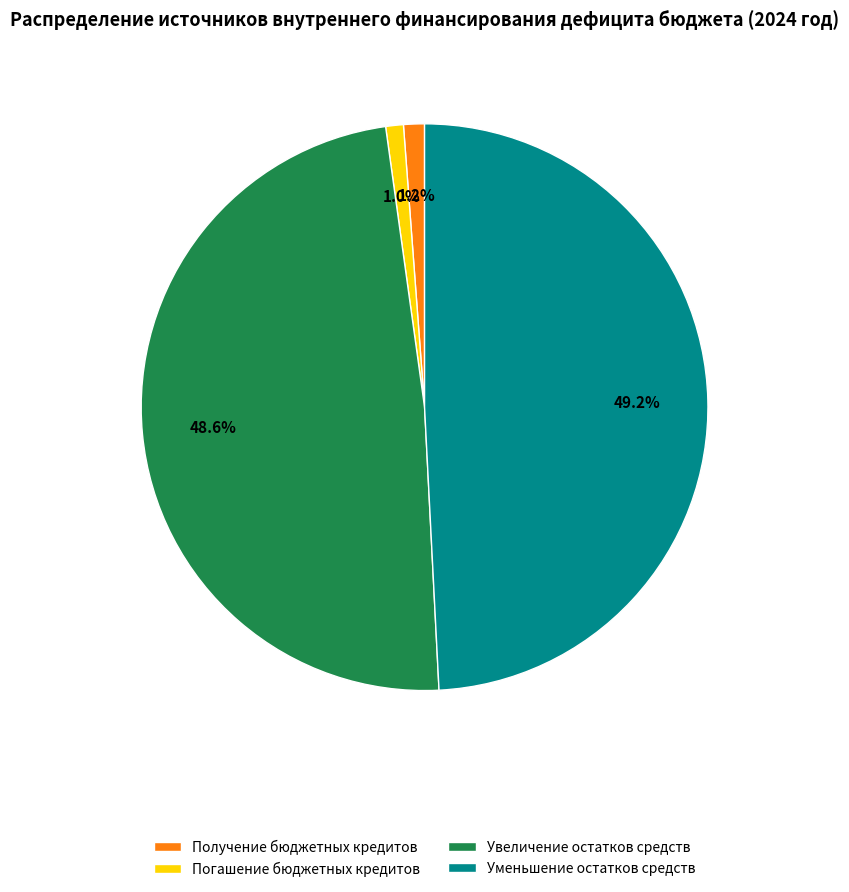

To the nearest percent, what is the difference between the largest and smallest slice percentages?

48%